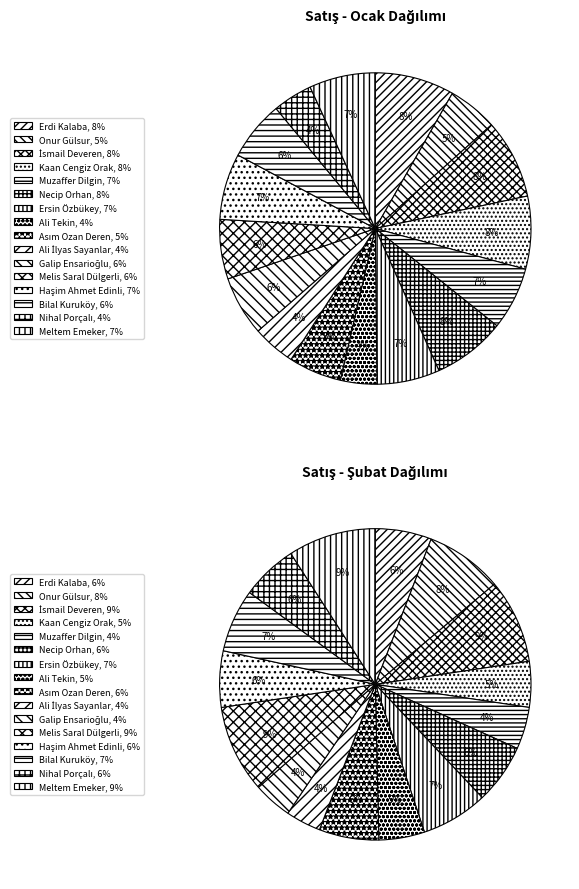

Count the number of slices in the pie.

16